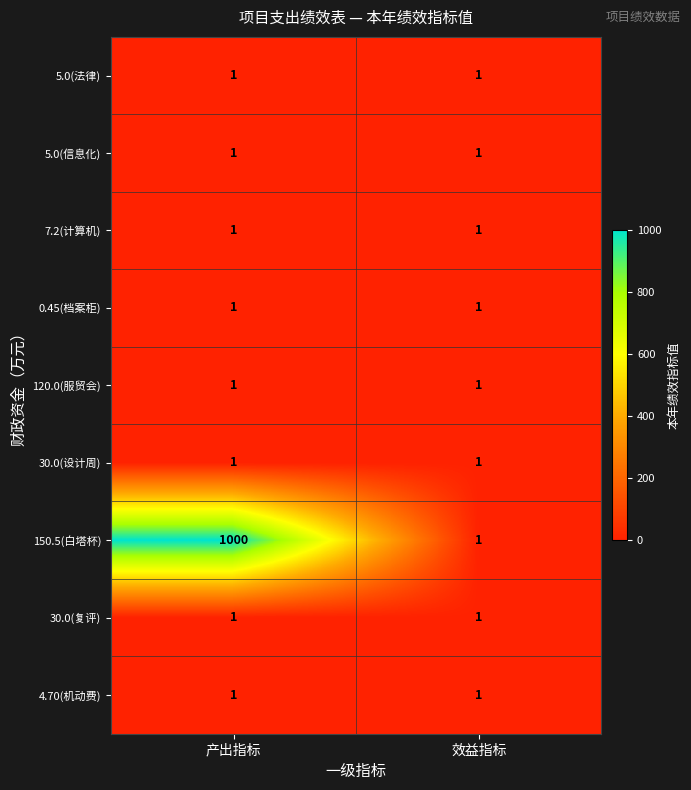

Which series changed the most between 产出指标 and 效益指标?

150.5(白塔杯)